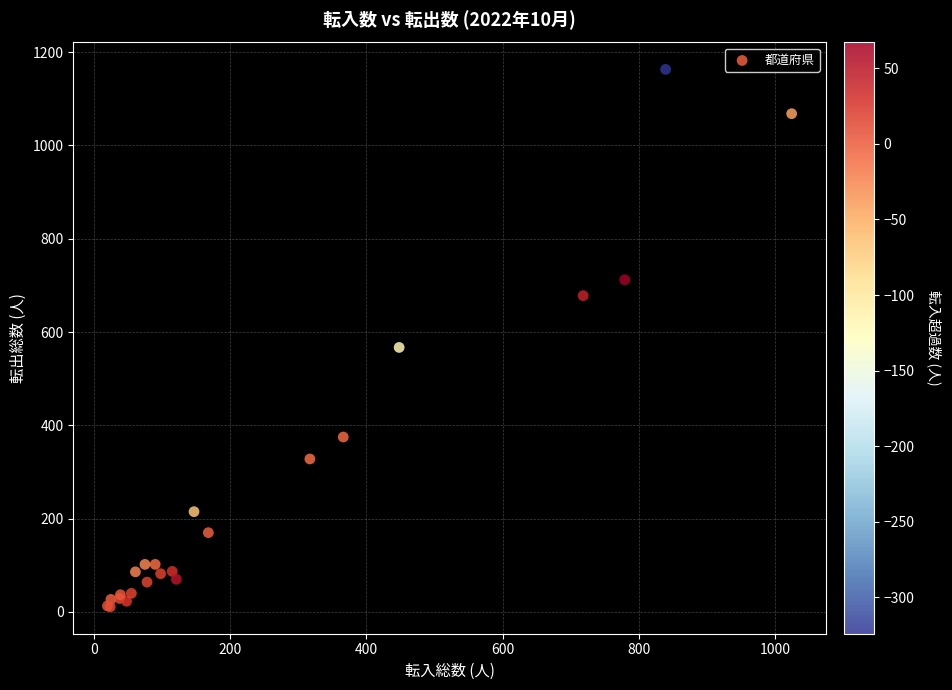

What Y value in the scatter plot is closest to 587?

567